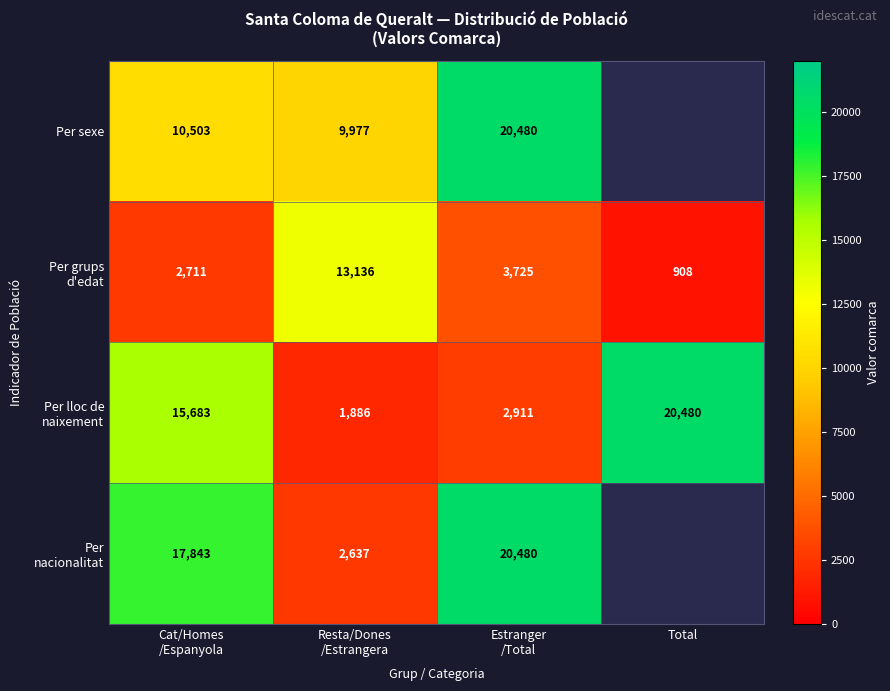

Between Cat/Homes
/Espanyola and Resta/Dones
/Estrangera, which is larger?

Cat/Homes
/Espanyola